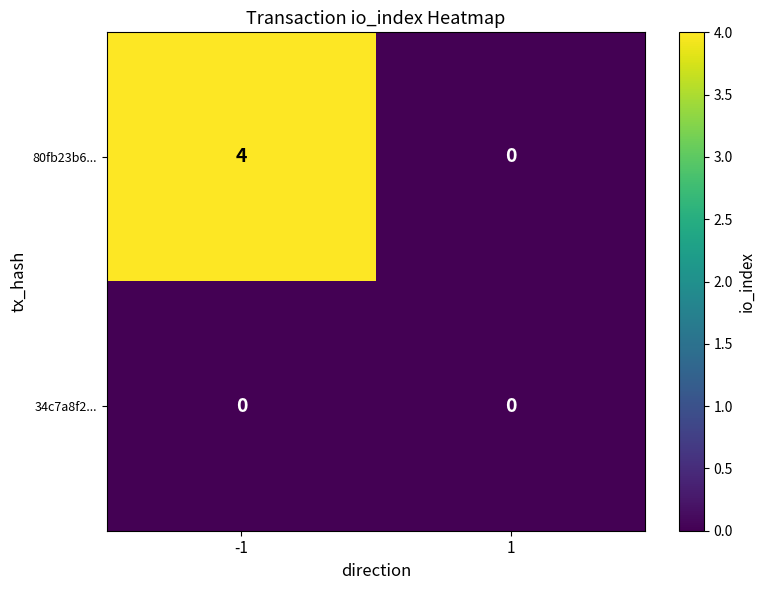

What is the sum of the 80fb23b6... values at -1 and 1?

4